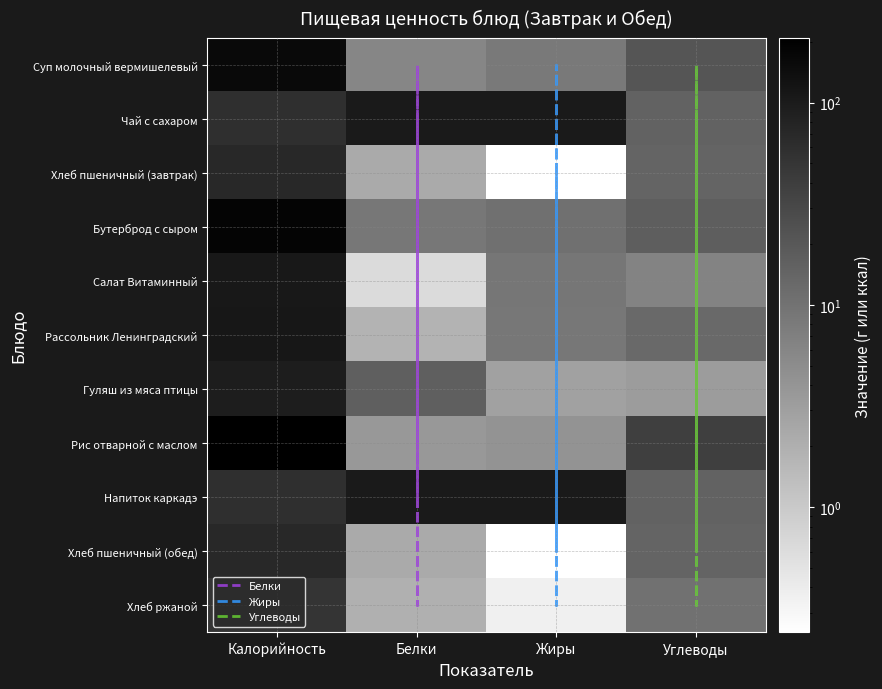

List the series in order of their peak value, highest first.

Рис отварной с маслом, Бутерброд с сыром, Суп молочный вермишелевый, Рассольник Ленинградский, Салат Витаминный, Гуляш из мяса птицы, Хлеб пшеничный (завтрак), Хлеб пшеничный (обед), Чай с сахаром, Напиток каркадэ, Хлеб ржаной